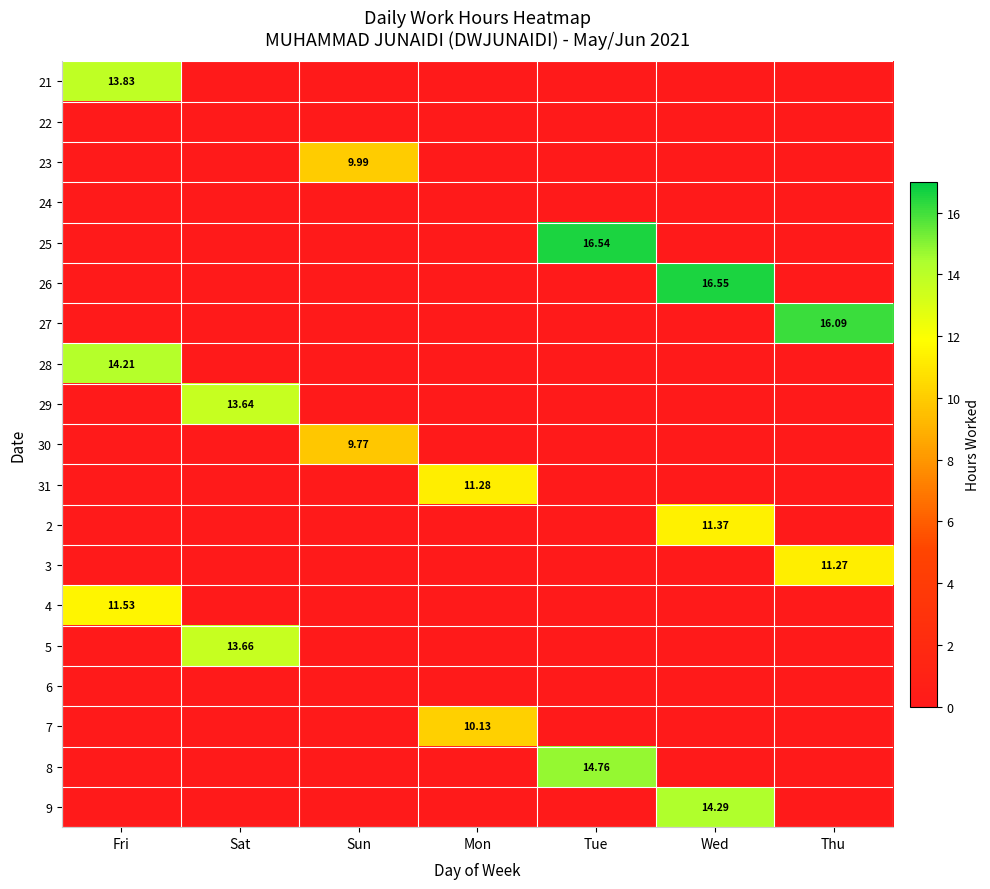

Which series has the largest range (max minus min)?

26